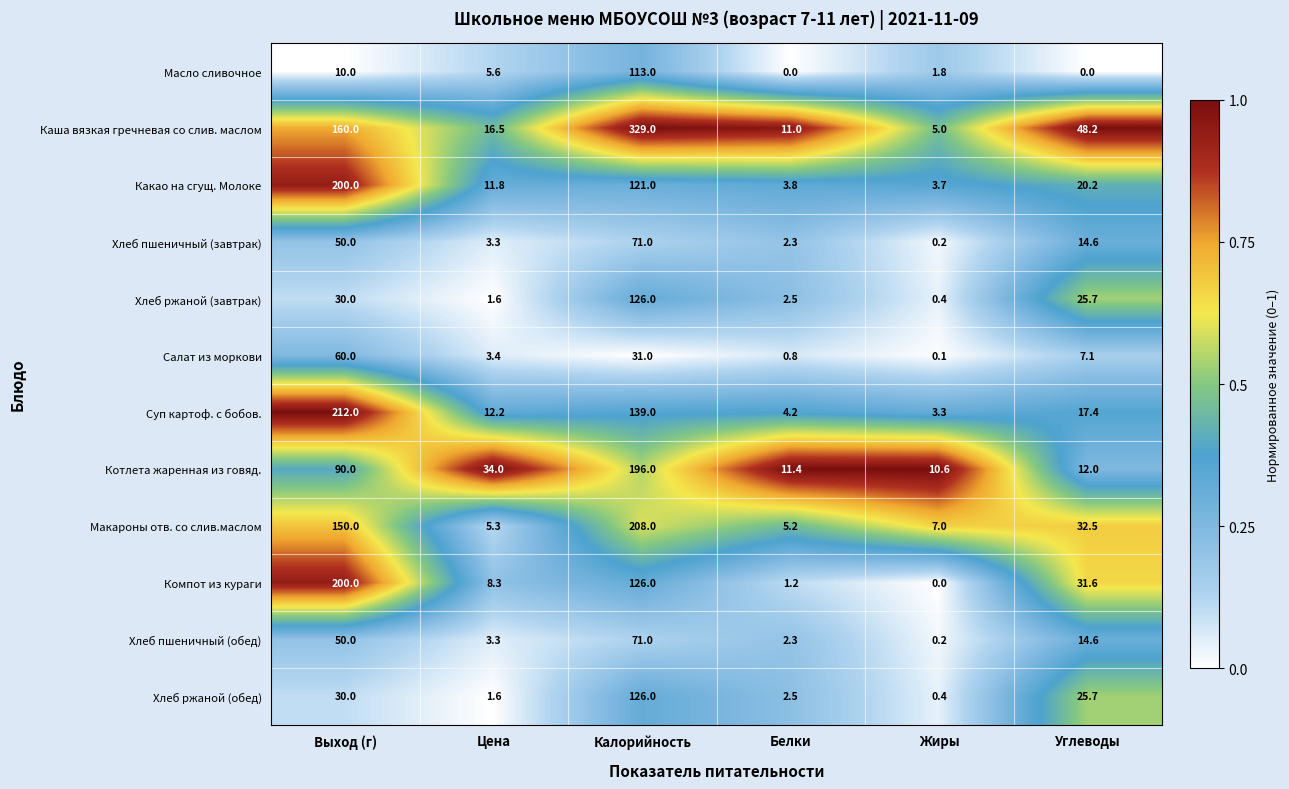

How many categories are shown in the chart?

6